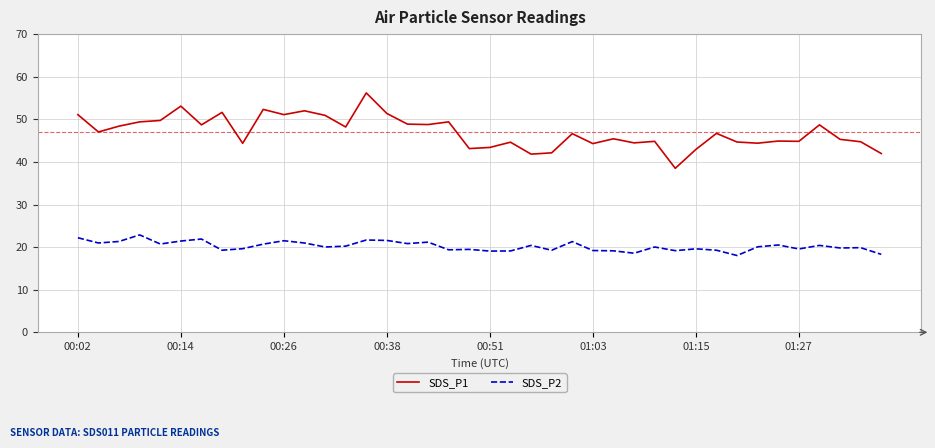

What is the highest value of the SDS_P1 series?

56.2